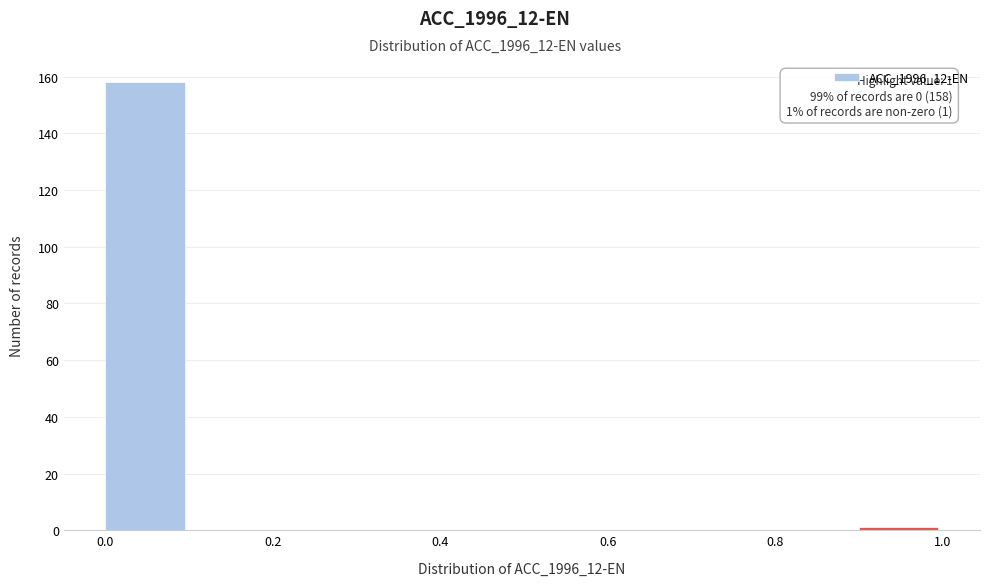

Over which range of the x-axis is the bar tallest?

0.0 to 0.1